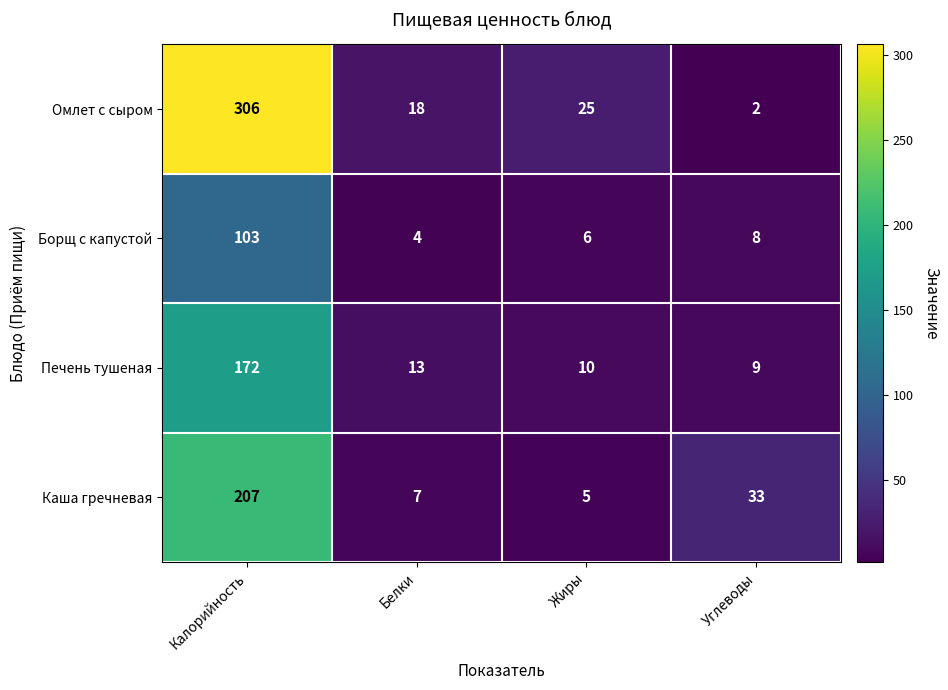

Rank the series by their average value, from lowest to highest.

Борщ с капустой, Печень тушеная, Каша гречневая, Омлет с сыром